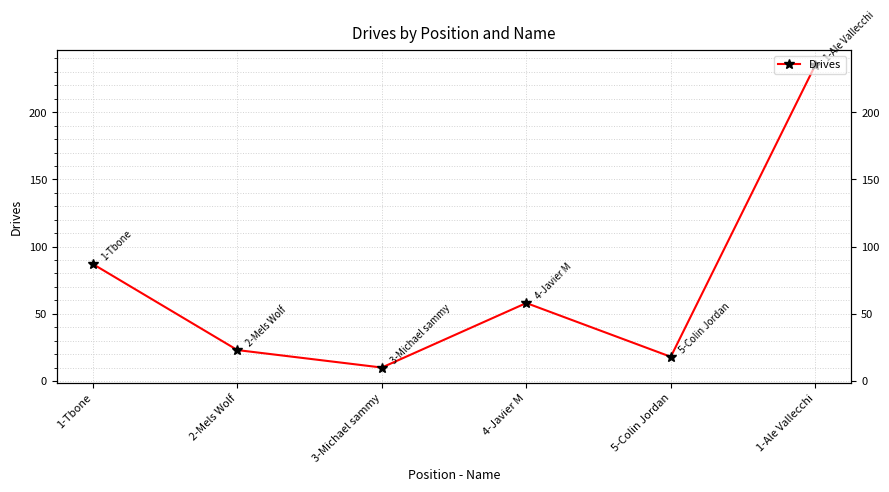

What is the sum of the values at 4-Javier M and 5-Colin Jordan?

76